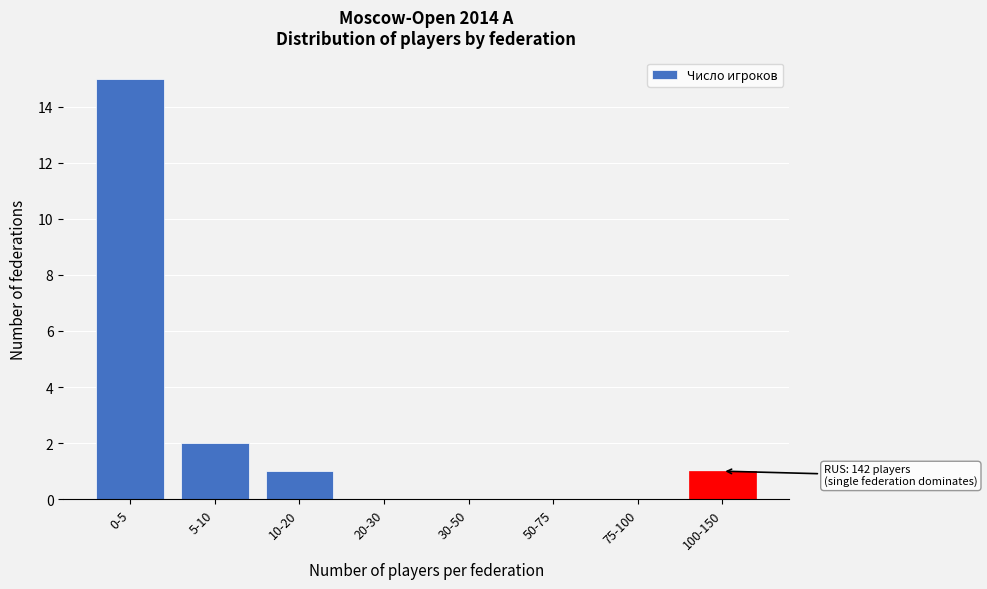

Reading left to right, list all the values displayed in this chart.

0-5=15	5-10=2	10-20=1	20-30=0	30-50=0	50-75=0	75-100=0	100-150=1